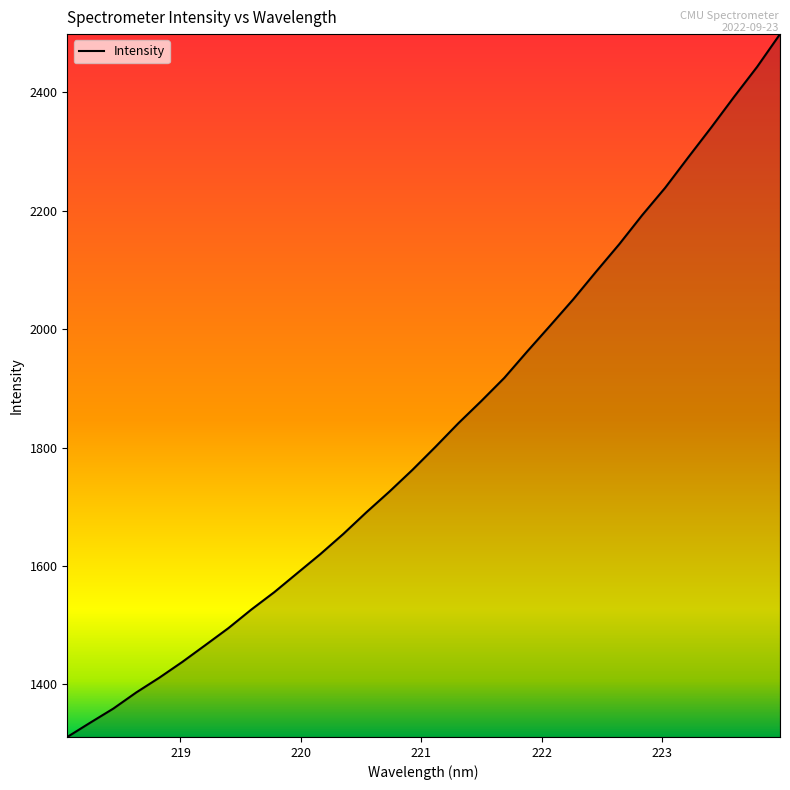

What is the greatest value displayed?

2498.6